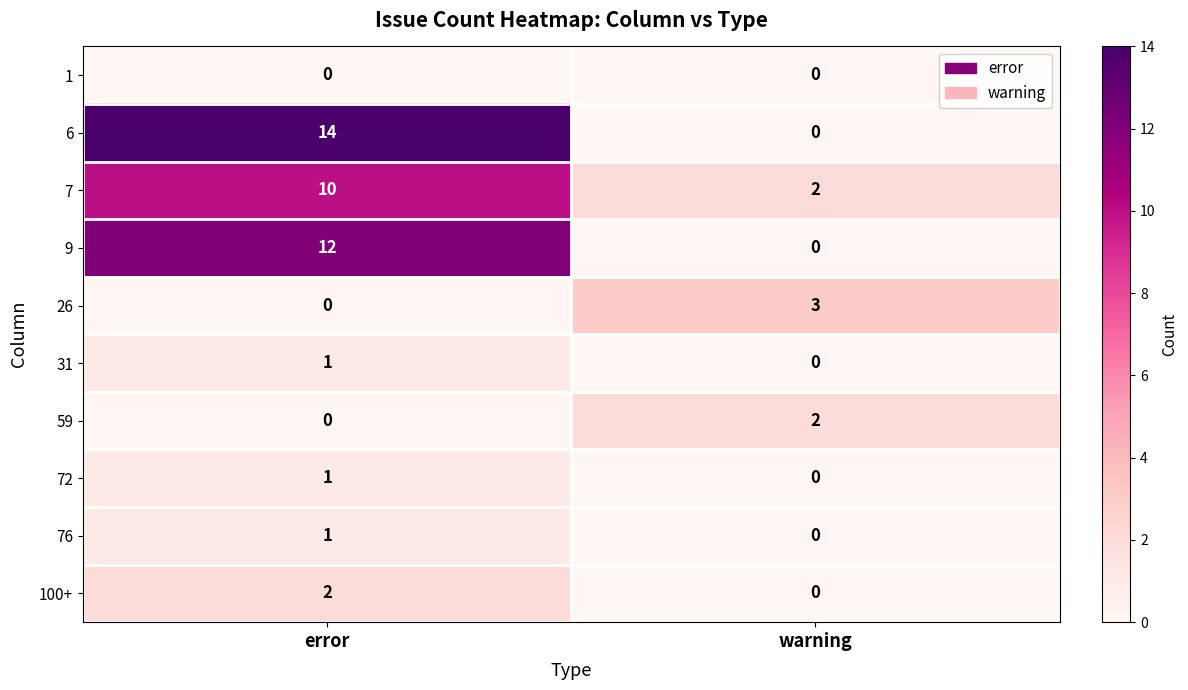

List the labels in order of 100+ value, smallest first.

warning, error